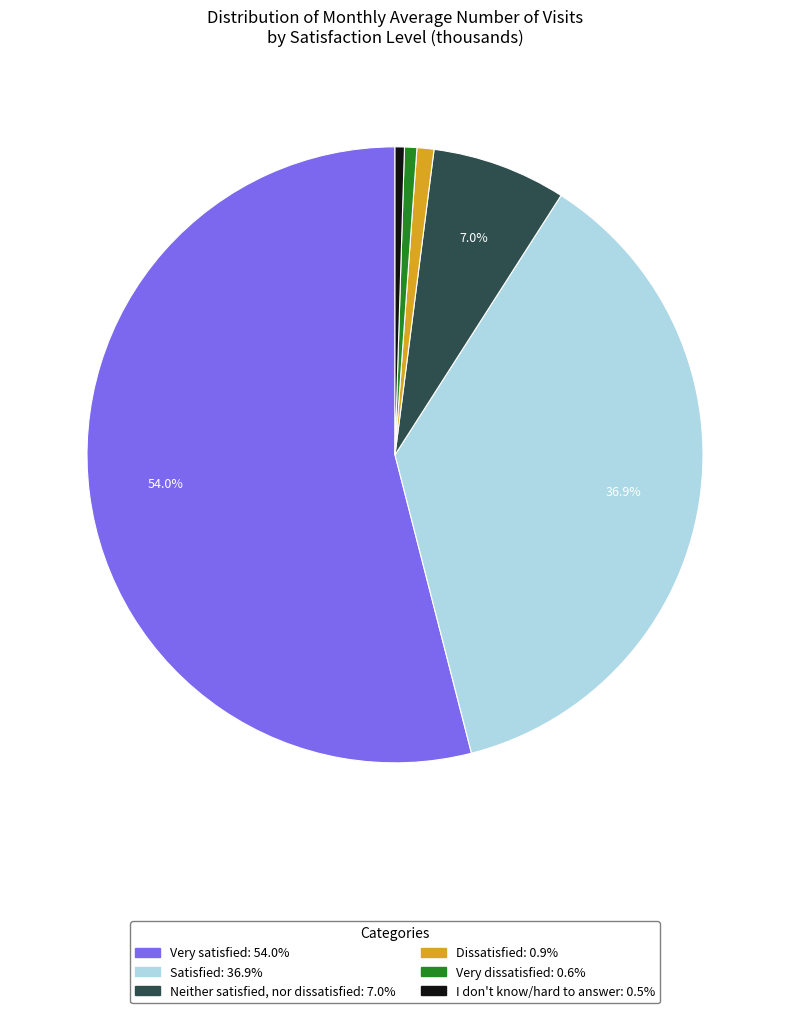

To the nearest percent, what is the average slice percentage?

17%